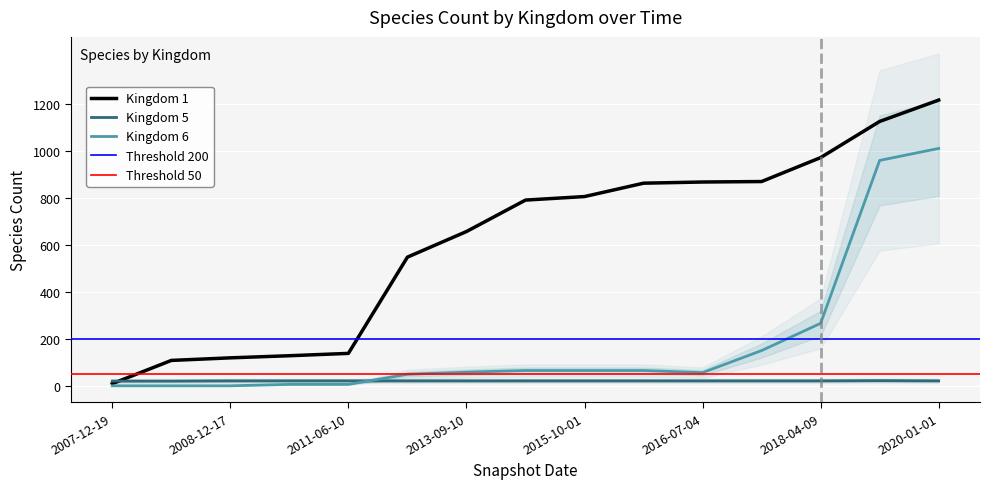

Rank the series by their average value, from lowest to highest.

Kingdom 5, Kingdom 6, Kingdom 1